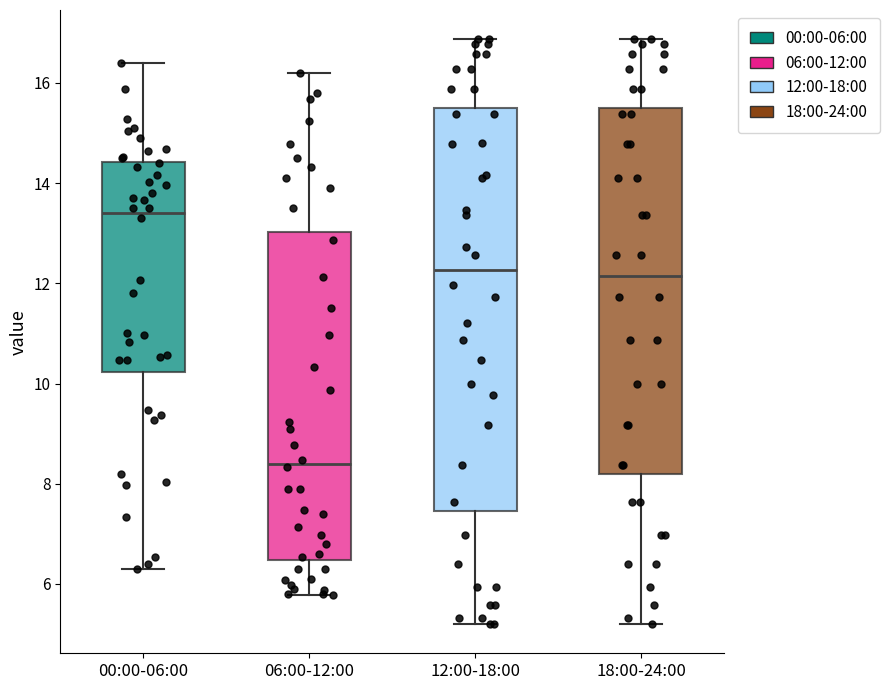

Which box's median line is the lowest?

06:00-12:00